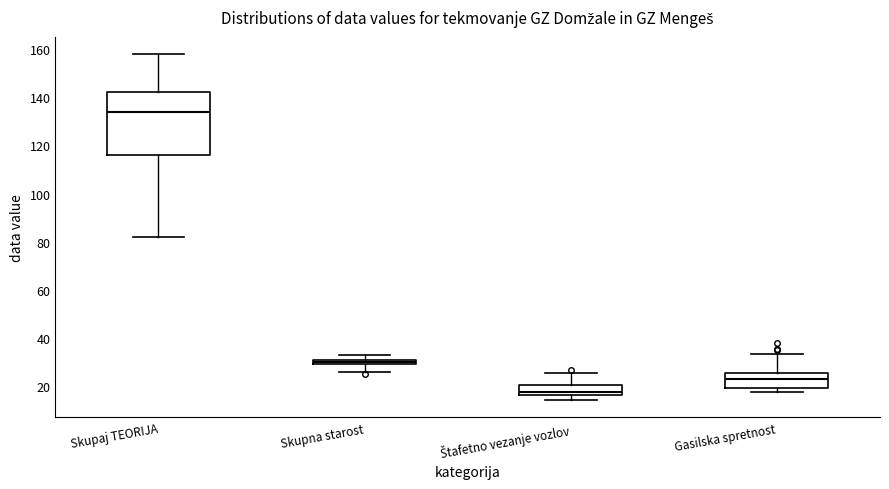

Which box's median line is the lowest?

Štafetno vezanje vozlov